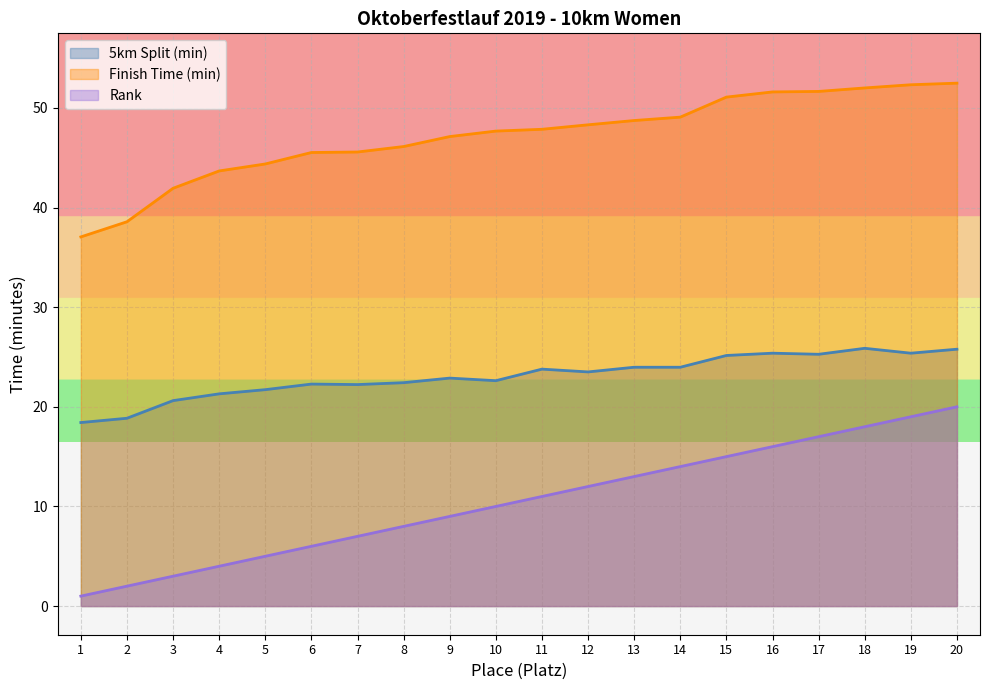

Which series has the largest range (max minus min)?

Rank